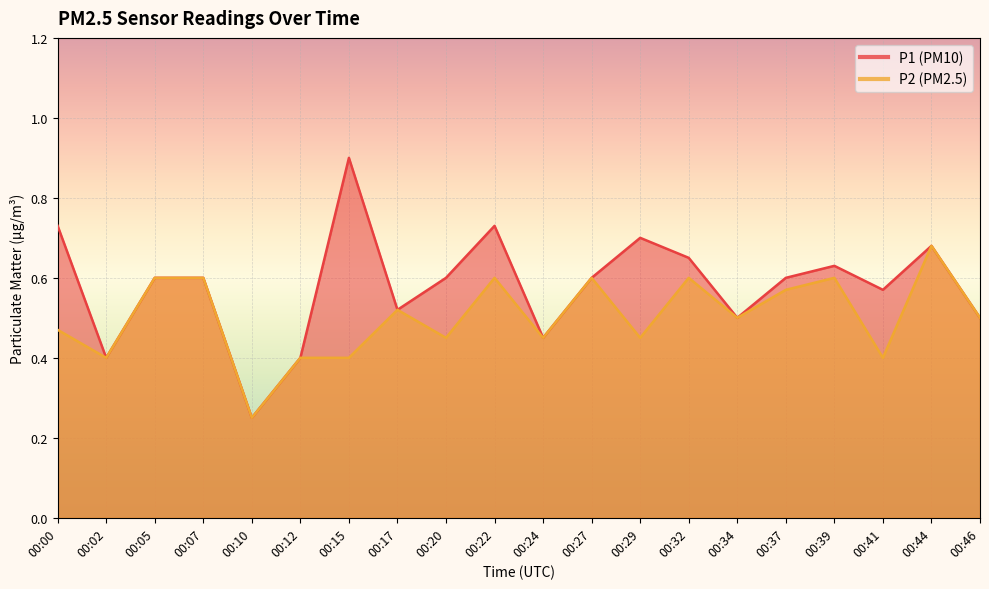

Rank the categories by P2 value from highest to lowest.

00:44, 00:05, 00:07, 00:22, 00:27, 00:32, 00:39, 00:37, 00:17, 00:34, 00:46, 00:00, 00:20, 00:24, 00:29, 00:02, 00:12, 00:15, 00:41, 00:10